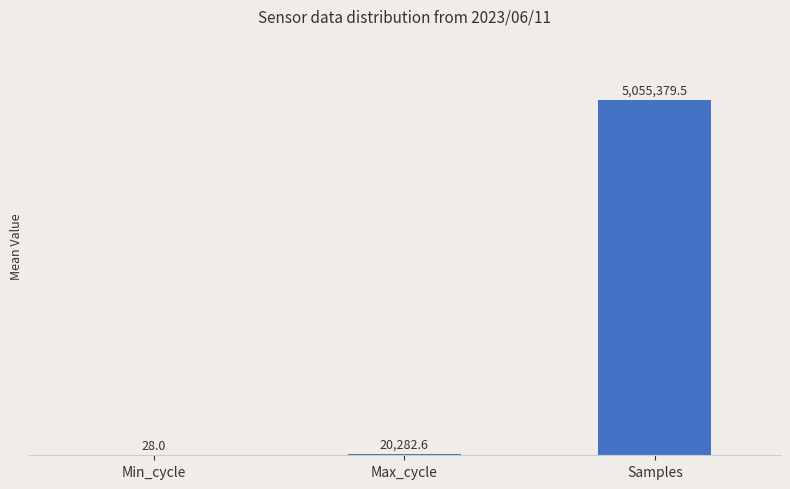

Reading left to right, list all the values displayed in this chart.

28.0	20282.6	5055379.5